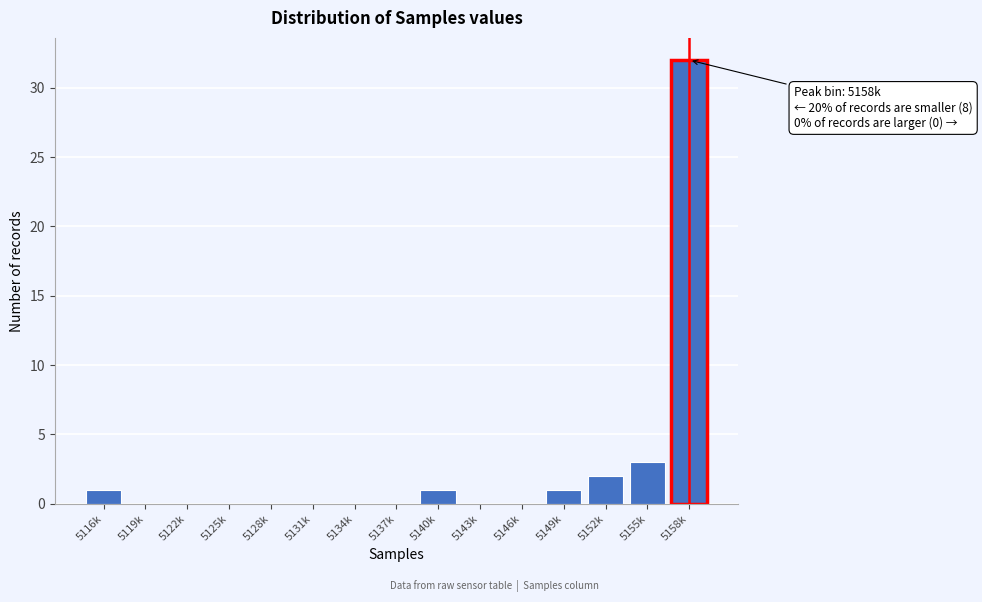

Reading right to left, list all the values displayed in this chart.

5158k=32	5155k=3	5152k=2	5149k=1	5146k=0	5143k=0	5140k=1	5137k=0	5134k=0	5131k=0	5128k=0	5125k=0	5122k=0	5119k=0	5116k=1